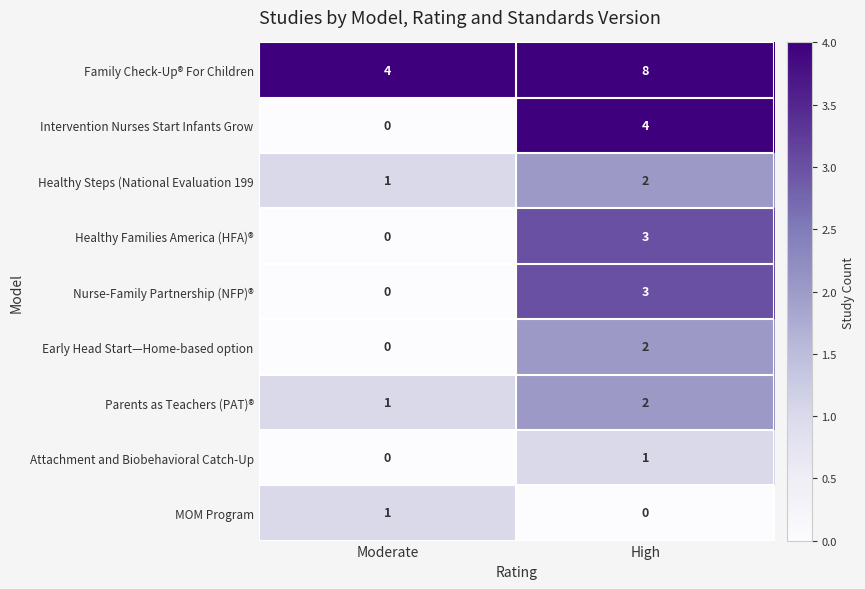

What value does the Nurse-Family Partnership (NFP)® series have at High?

3